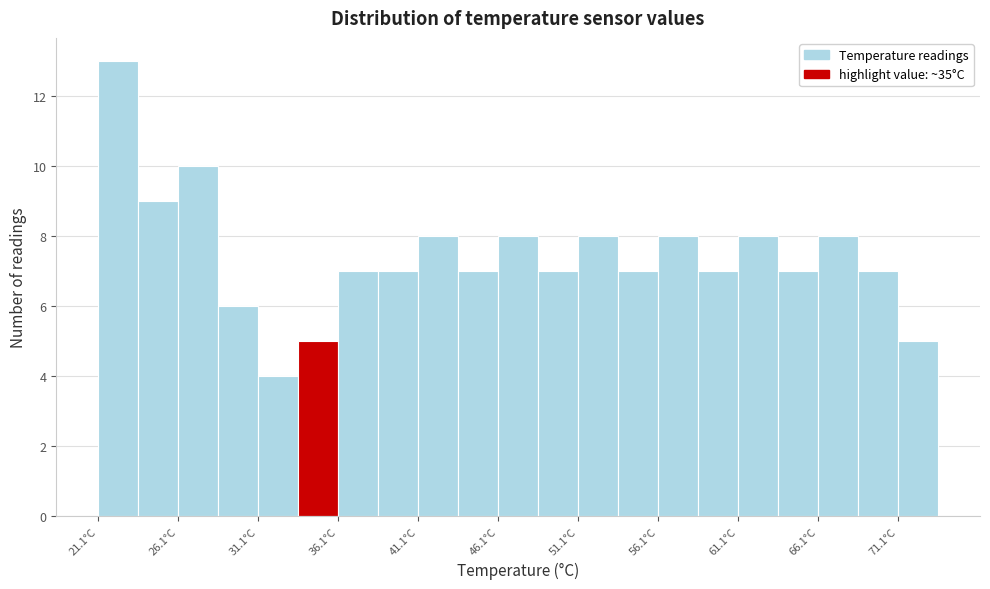

Reading left to right, list every bar in this chart as the range it spans on the x-axis followed by its height. Neither the bar edges nor the heights are printed on the chart, so give them approximately, as read against the axes.

21.1 to 23.6: 13
23.6 to 26.1: 9
26.1 to 28.6: 10
28.6 to 31.1: 6
31.1 to 33.6: 4
33.6 to 36.1: 5
36.1 to 38.6: 7
38.6 to 41.1: 7
41.1 to 43.6: 8
43.6 to 46.1: 7
46.1 to 48.6: 8
48.6 to 51.1: 7
51.1 to 53.6: 8
53.6 to 56.1: 7
56.1 to 58.6: 8
58.6 to 61.1: 7
61.1 to 63.6: 8
63.6 to 66.1: 7
66.1 to 68.6: 8
68.6 to 71.1: 7
71.1 to 73.6: 5